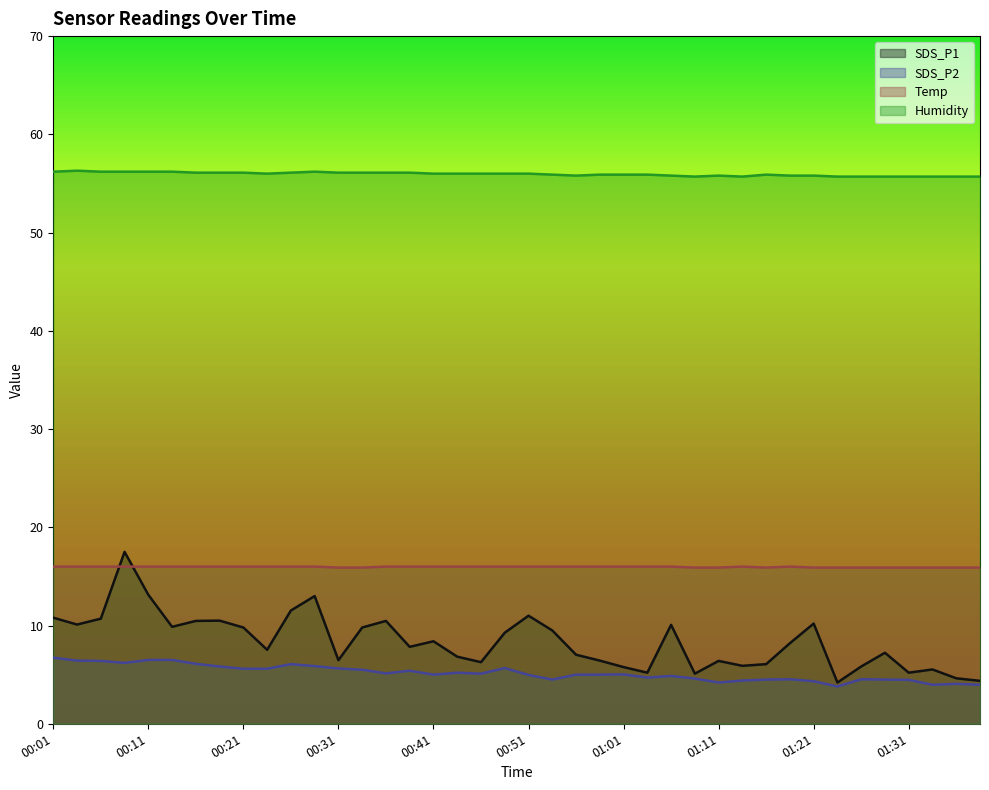

What are all the series names shown in the legend?

SDS_P1, SDS_P2, Temp, Humidity